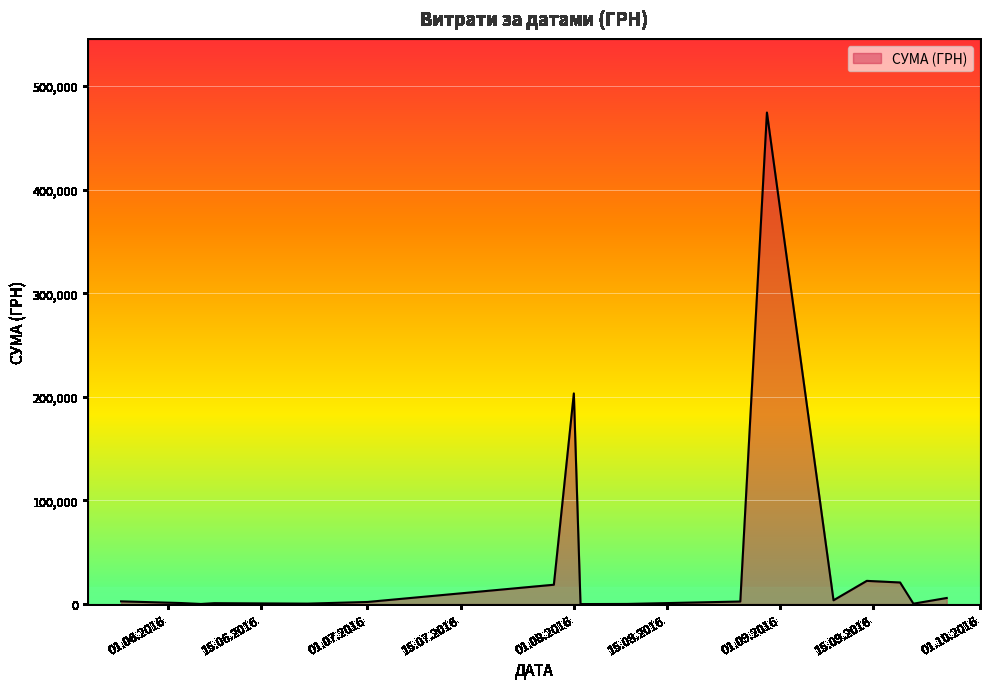

What is the maximum value shown in the chart?

474245.3